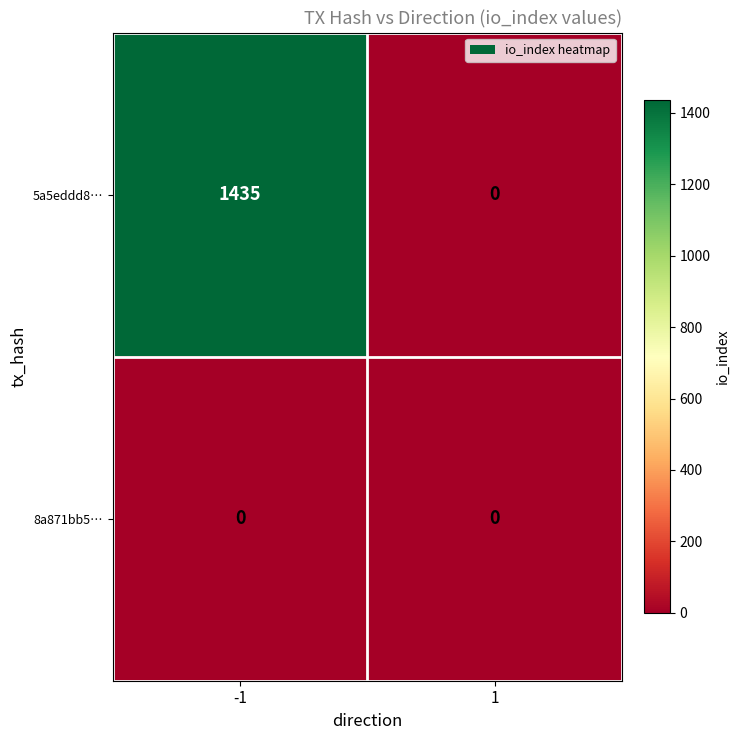

Rank the series by their maximum value, from highest to lowest.

5a5eddd8…, 8a871bb5…